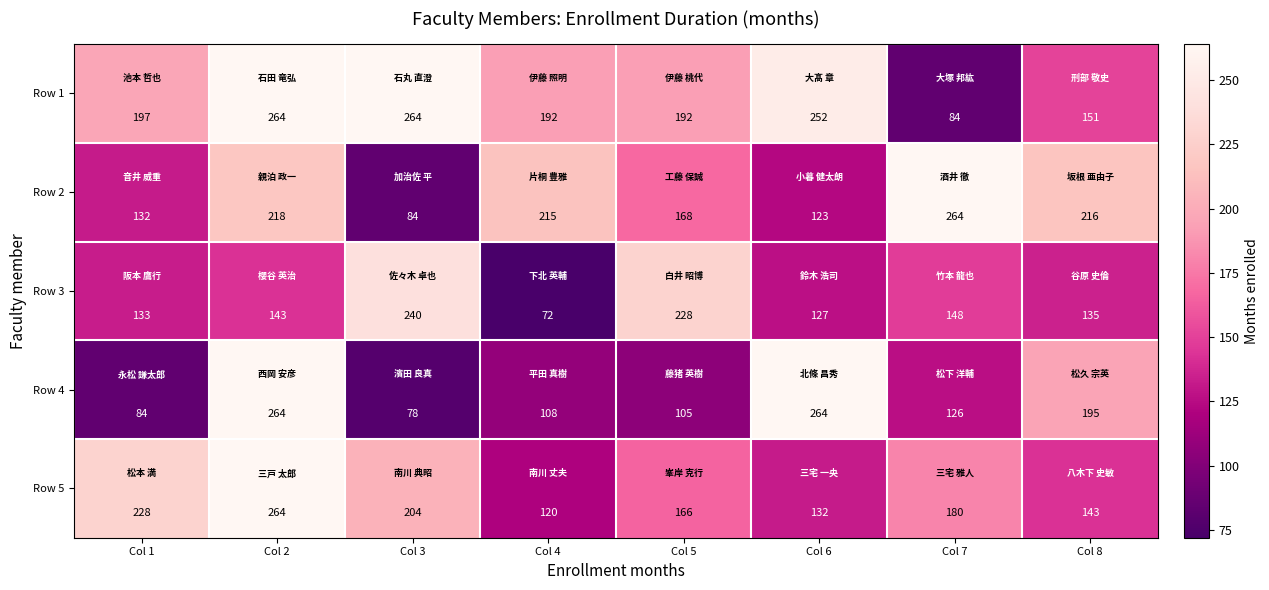

At how many categories does at least one series exceed 97?

8